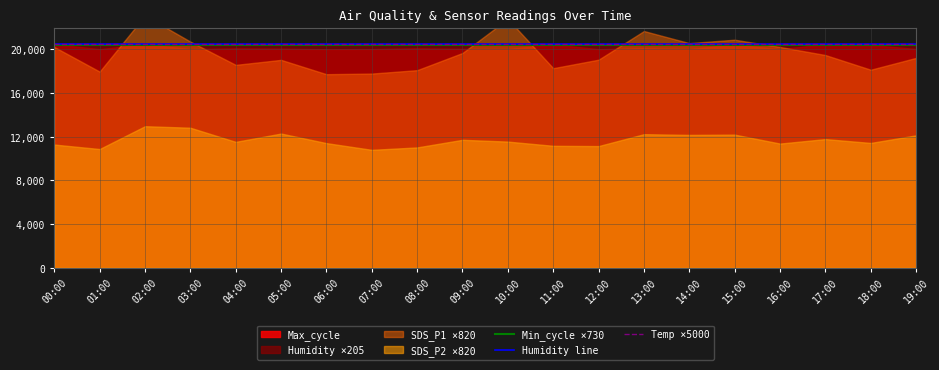

Is it true that Min_cycle ×730 equals 27993.9 at 05:00?

False